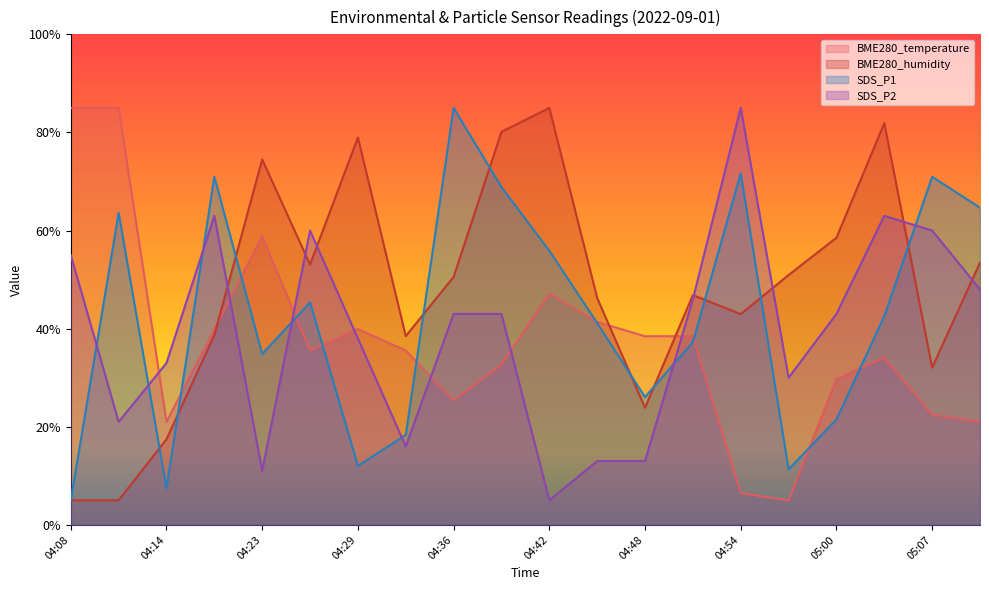

Does the chart have visible grid lines?

No